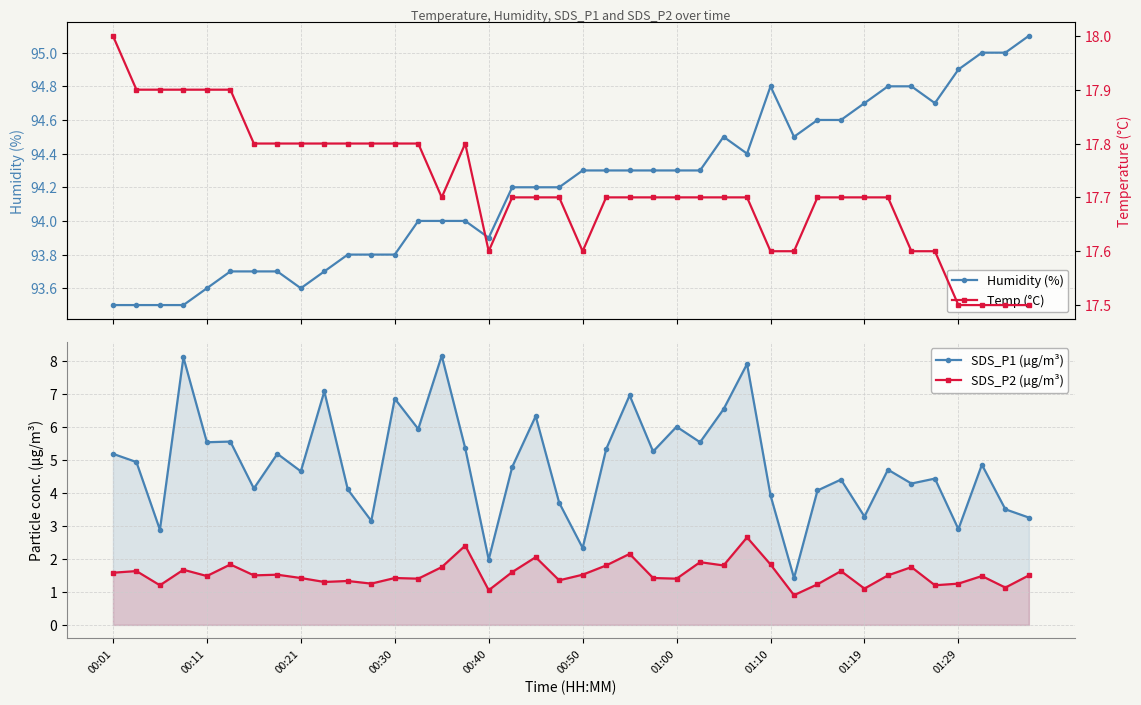

What is the lowest value of the SDS_P1 (µg/m³) series?

1.4